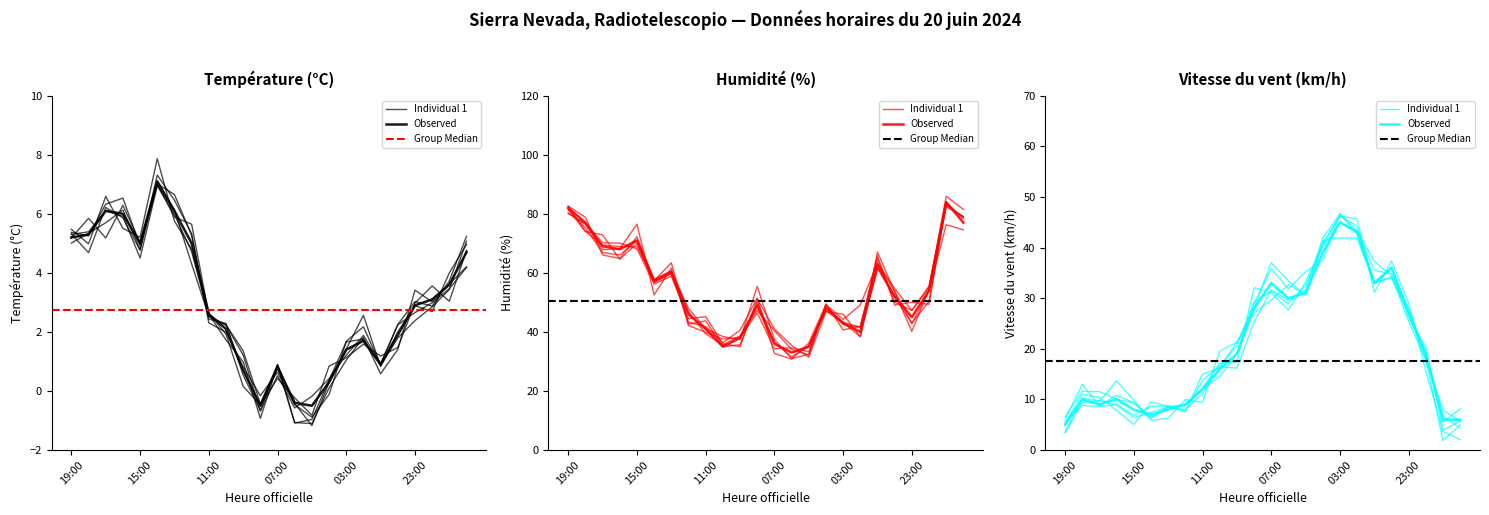

What is the label of the 5th point from the right?

00:00